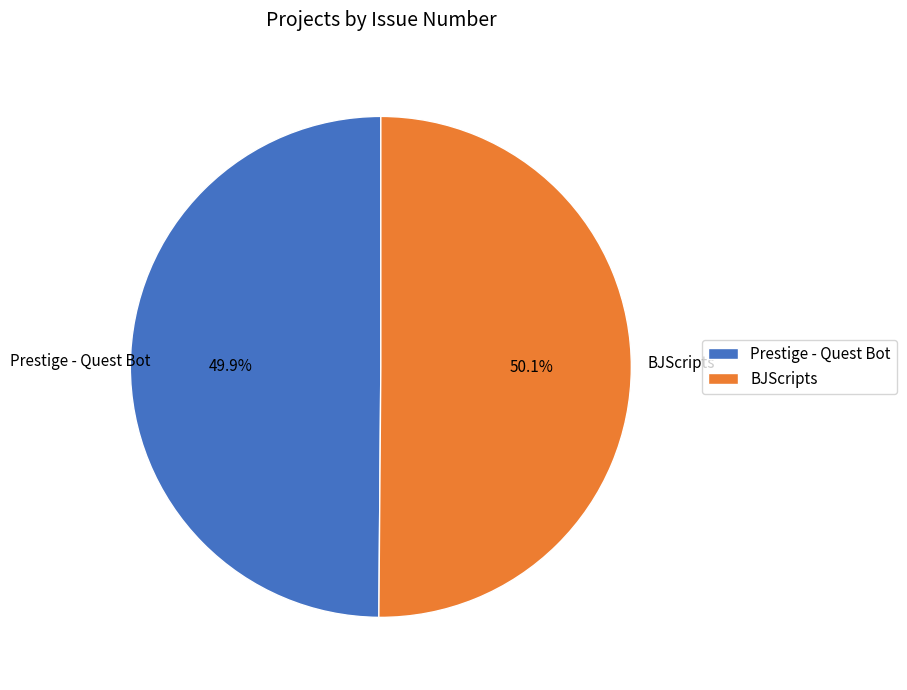

What is the ratio of the value at Prestige - Quest Bot to the value at BJScripts?

1.0